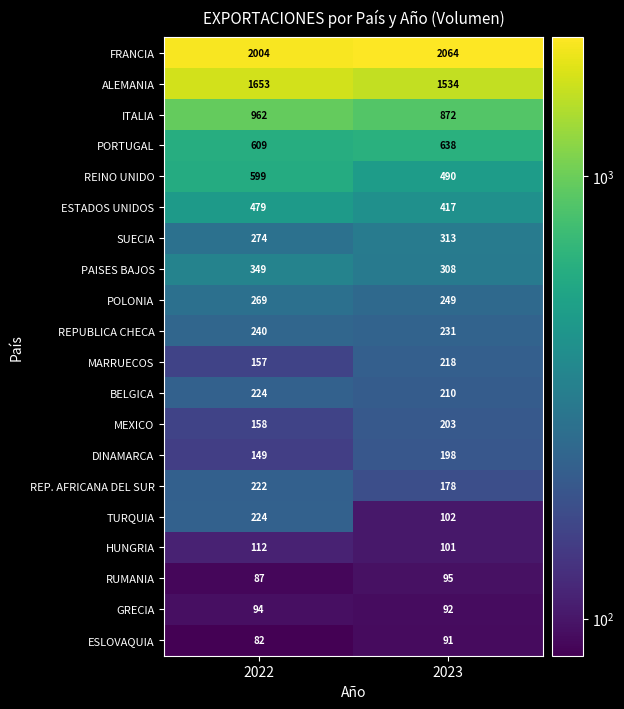

Which category has the lowest value across all series?

2022